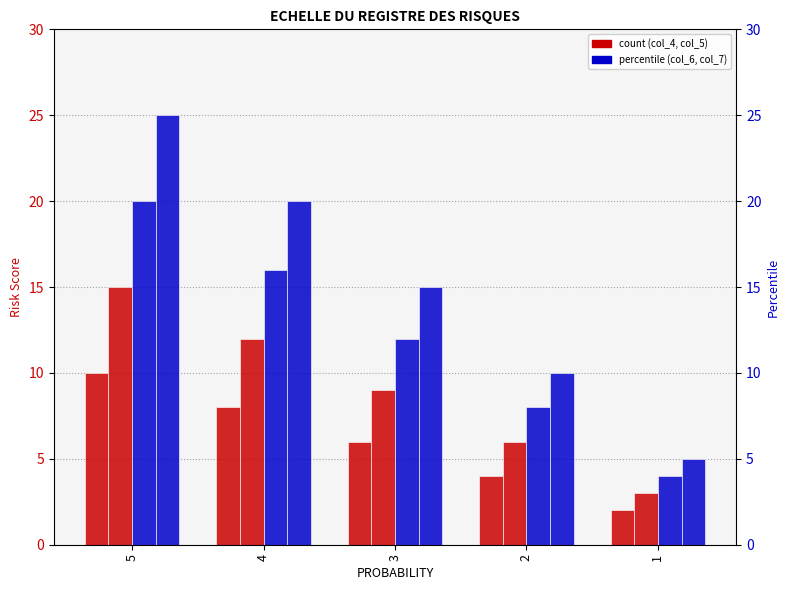

What is the difference between the col_4 values at 3 and 5?

4